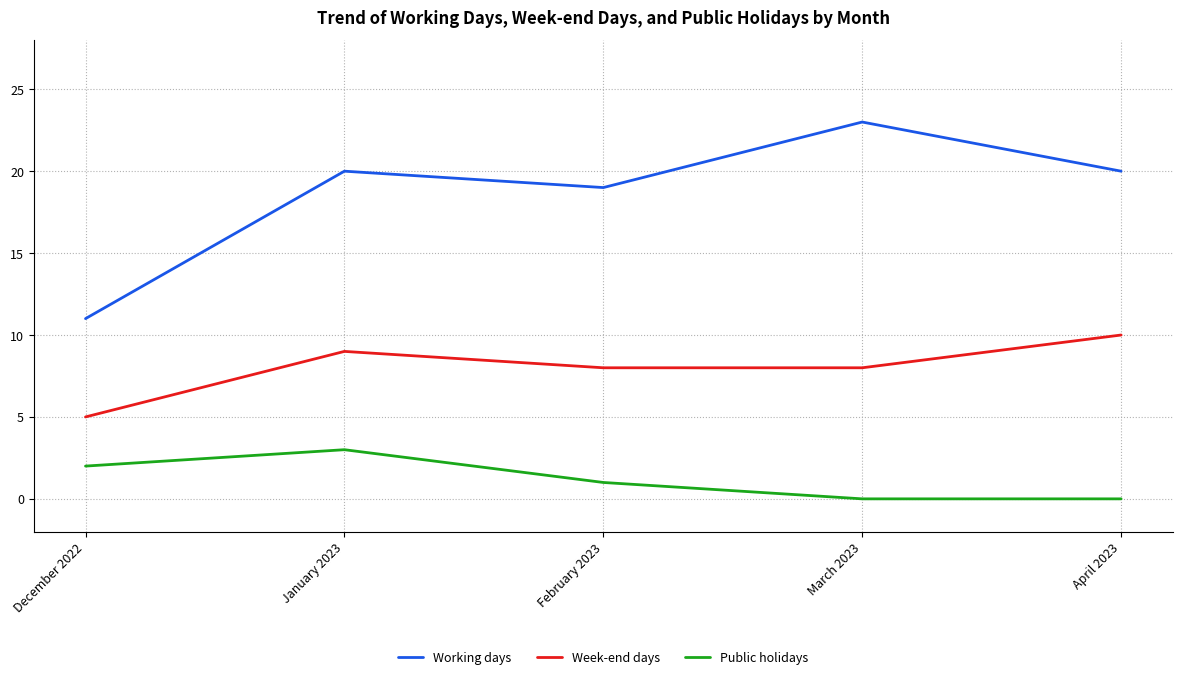

What is the approximate value of Public holidays at January 2023?

3